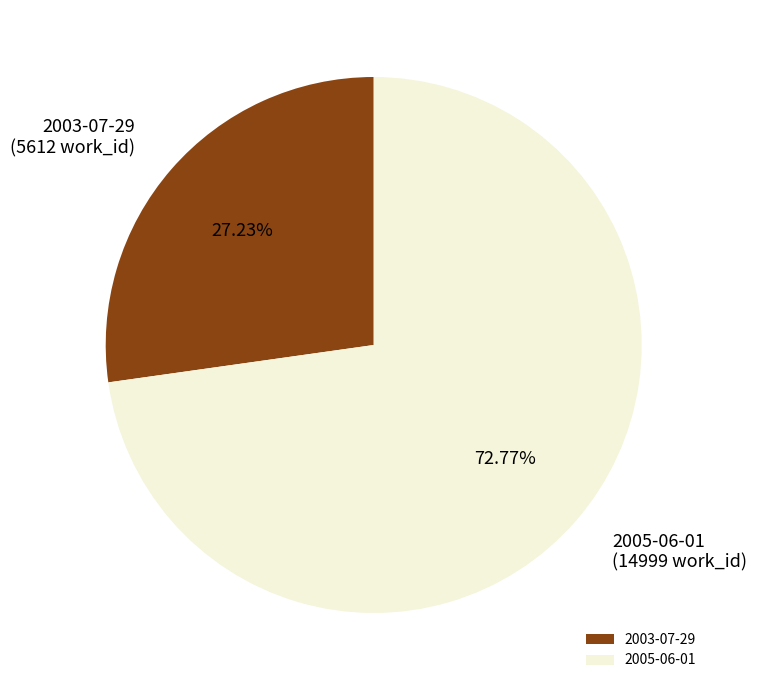

Which has a higher value, 2003-07-29 or 2005-06-01?

2005-06-01